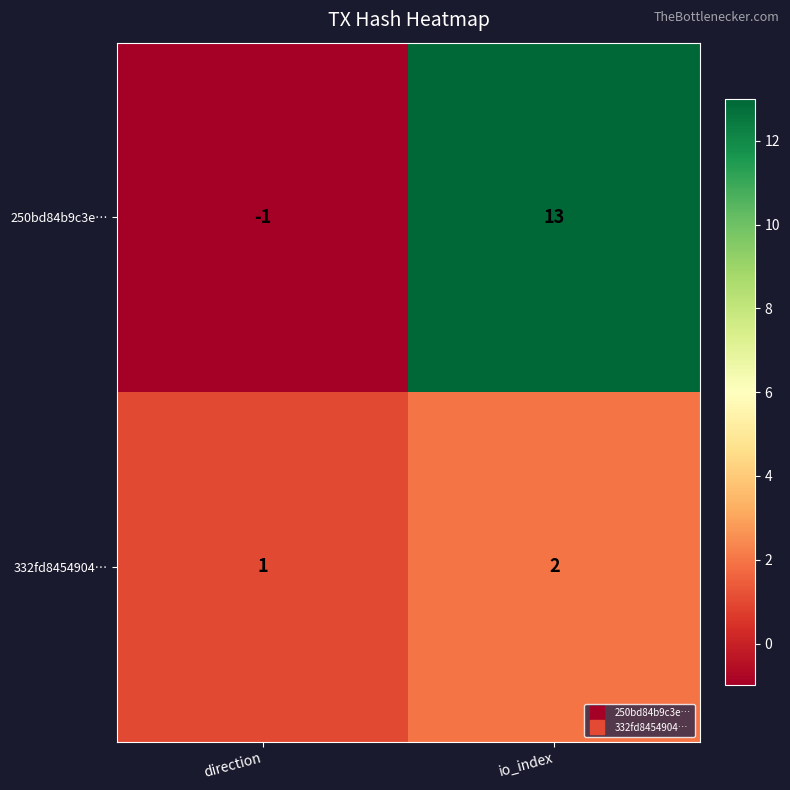

Which label corresponds to the smallest value in the chart?

direction